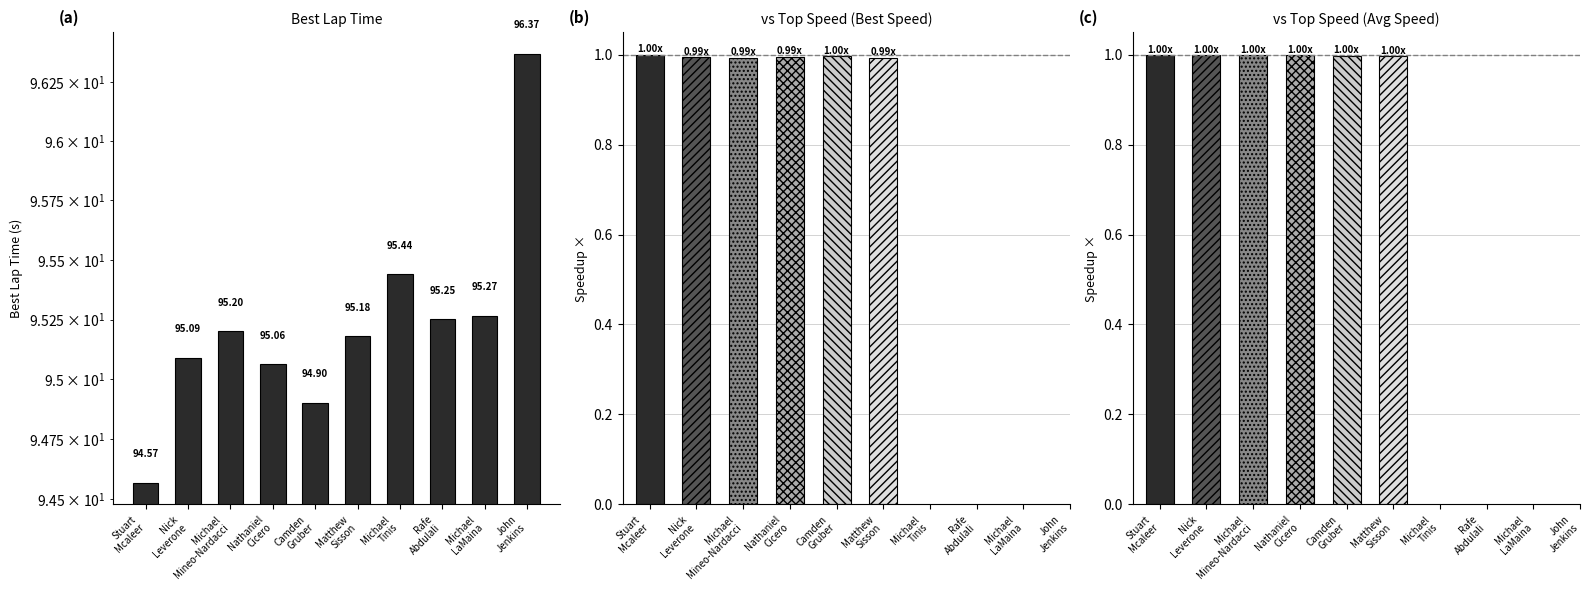

What is the label of the 2nd bar from the right?

Michael
LaMaina